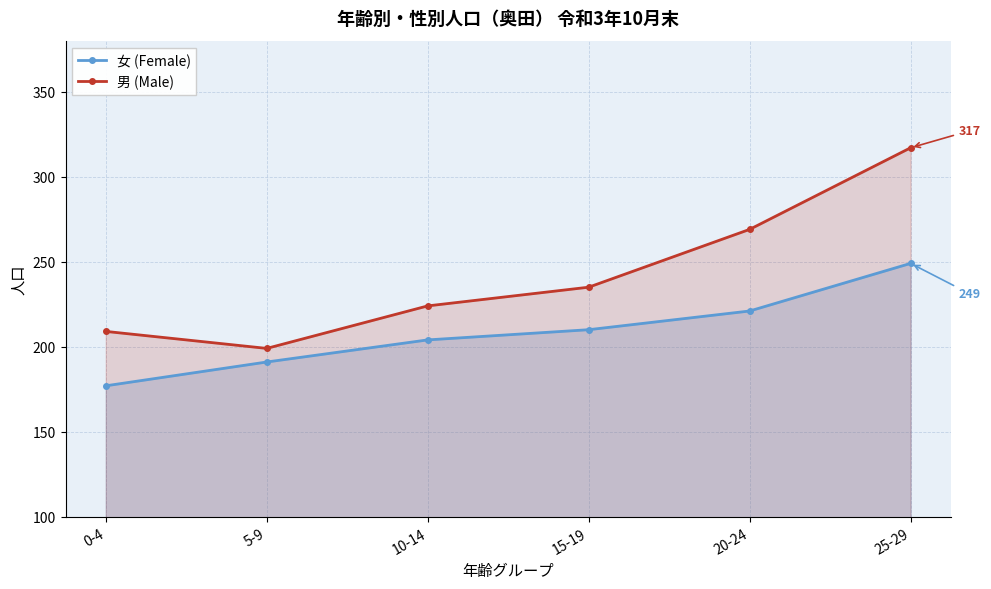

True or false: 女 (Female) has more than 2 interior local peaks.

False